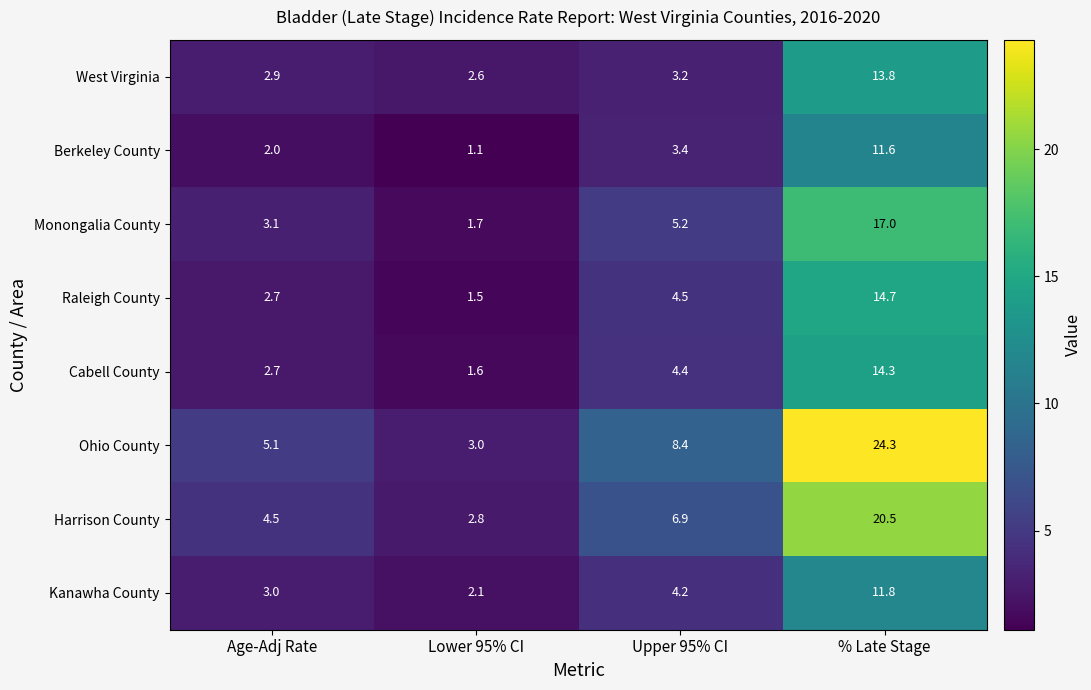

What is the maximum value for Harrison County?

20.5